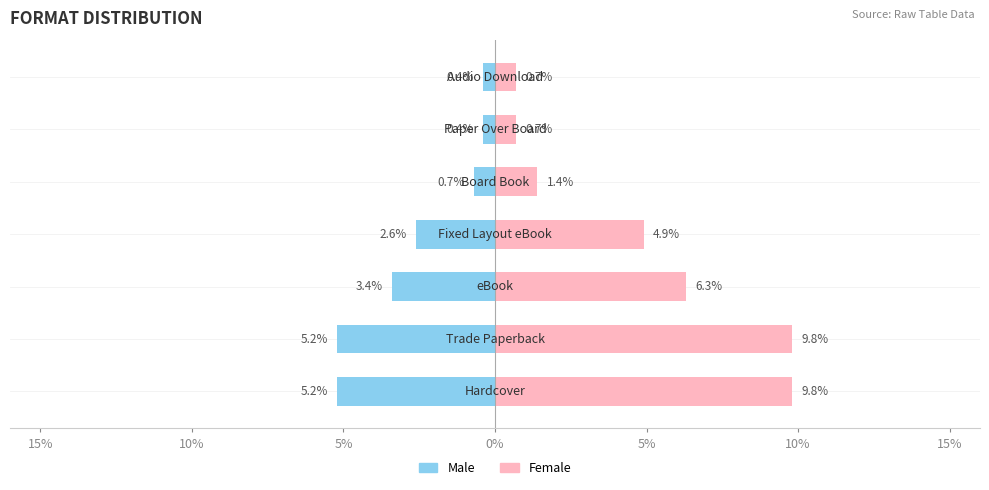

The Female series shows 1.0 at 10%. True or false?

False